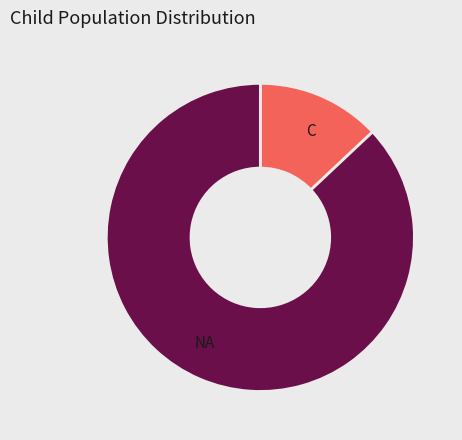

How many segments does this pie chart have?

2